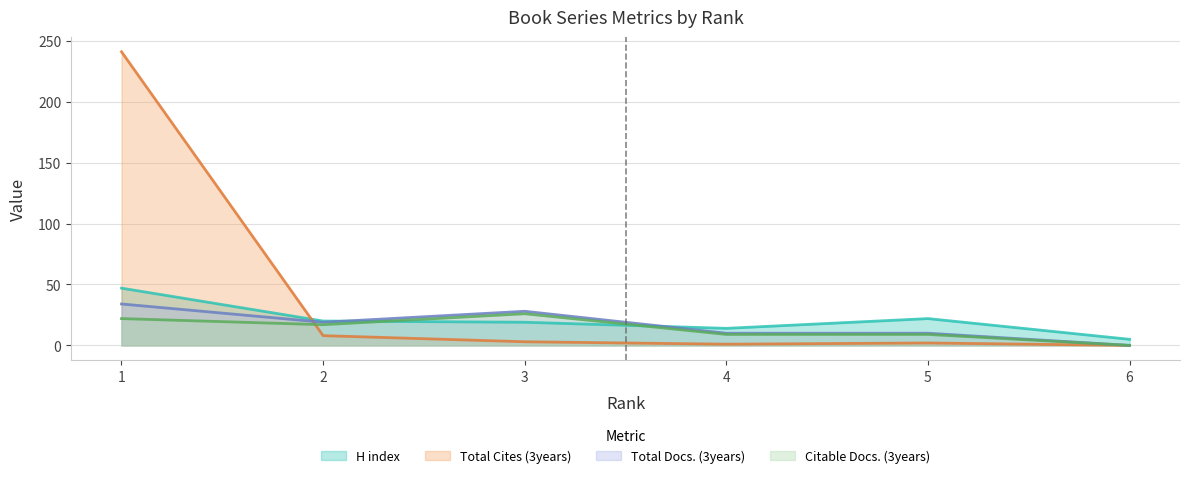

Which has a higher value, 6 or 1?

1